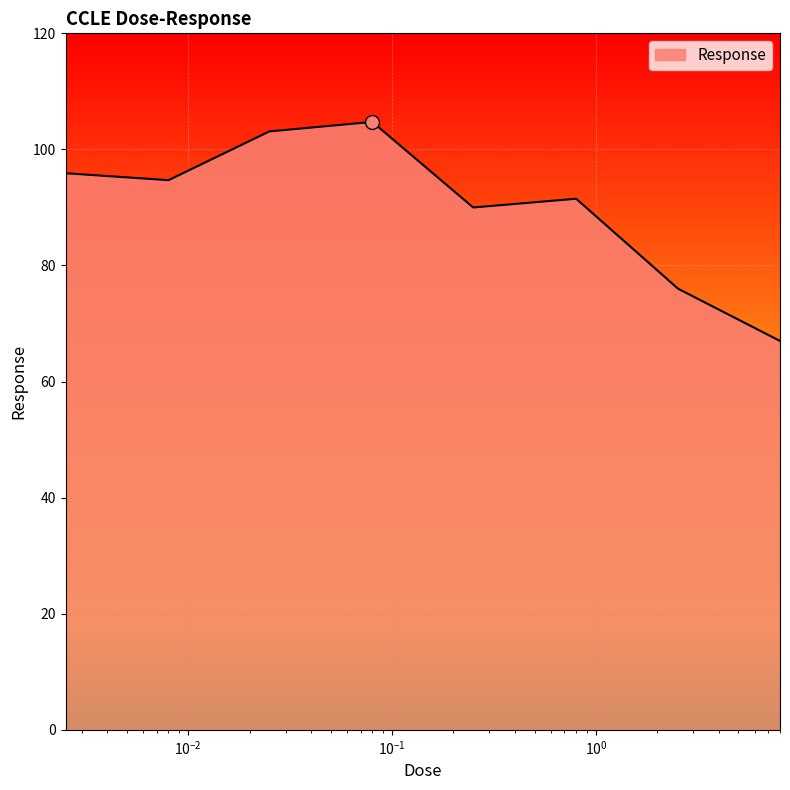

What is the difference between the maximum and minimum values?

37.7